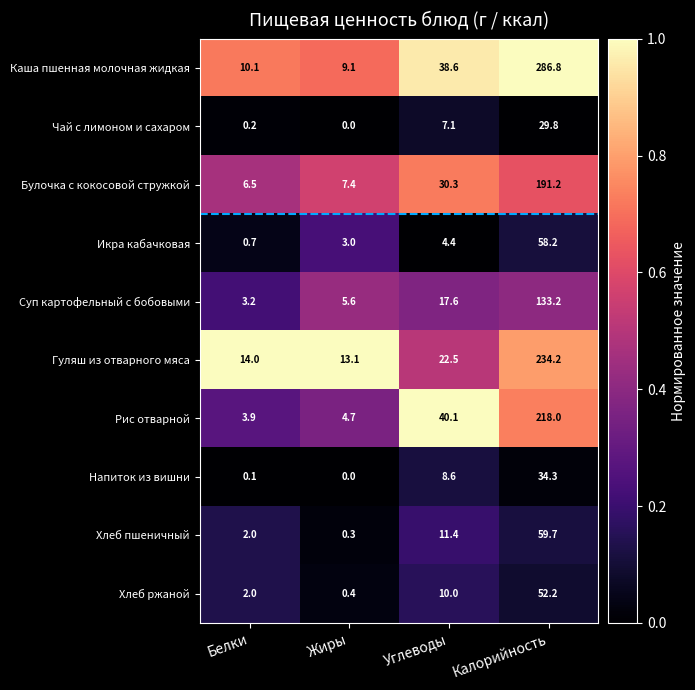

Which category has the highest value across all series?

Калорийность